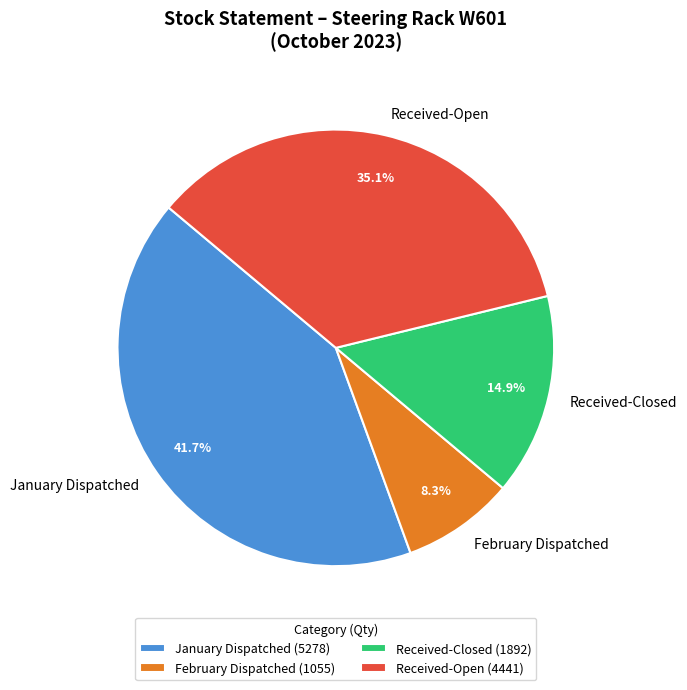

Count the number of slices in the pie.

4